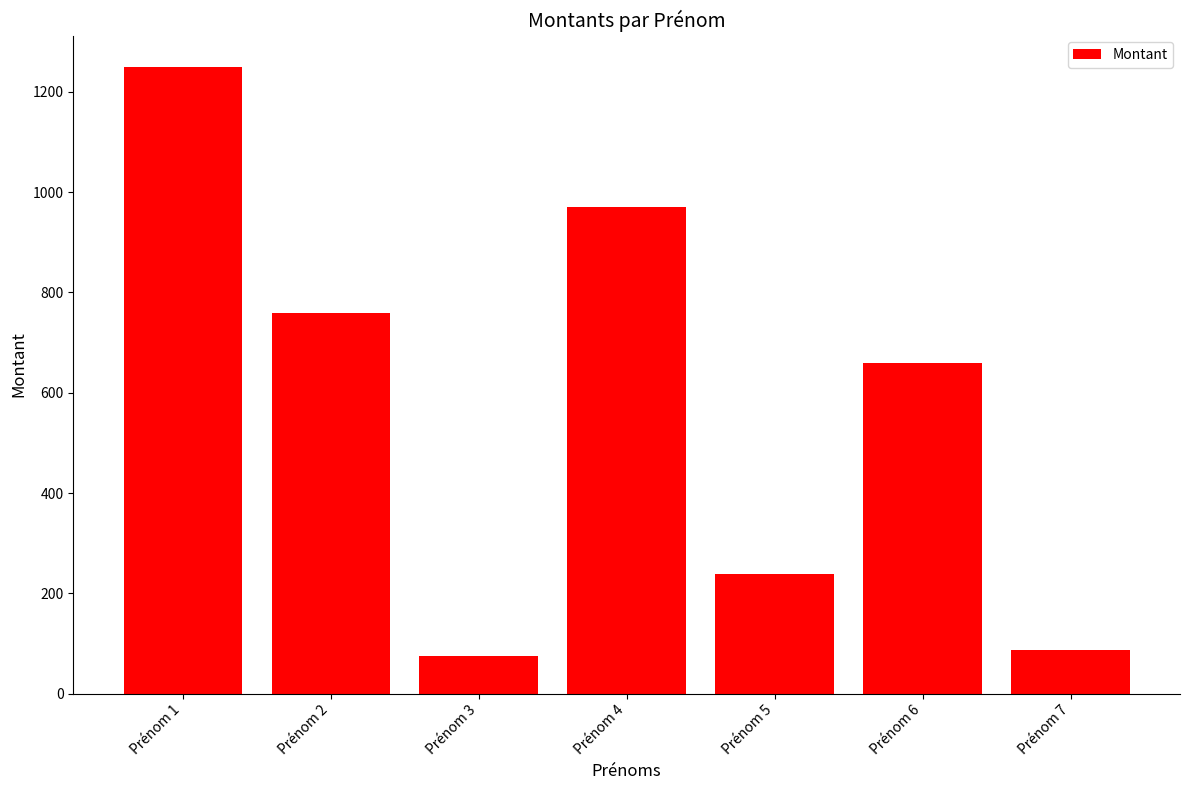

What is the smallest value displayed?

74.9